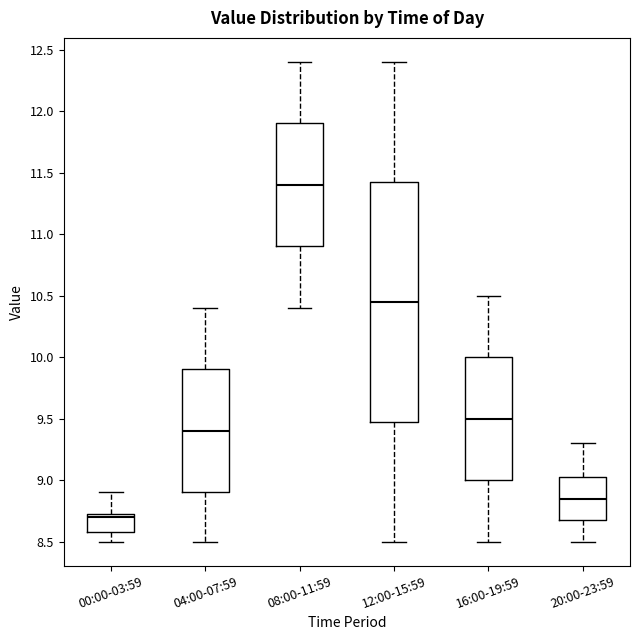

Reading left to right, transcribe this box plot: for each box, give where its median line is, the range the box spans, and where its two whiskers end, as read against the y-axis. The values are not printed on the chart, so give them approximately, as read against the axis.

00:00-03:59: median 8.70, box 8.60 to 8.75, whiskers 8.50 to 8.90
04:00-07:59: median 9.40, box 8.90 to 9.90, whiskers 8.50 to 10.40
08:00-11:59: median 11.40, box 10.90 to 11.90, whiskers 10.40 to 12.40
12:00-15:59: median 10.45, box 9.50 to 11.45, whiskers 8.50 to 12.40
16:00-19:59: median 9.50, box 9.00 to 10.00, whiskers 8.50 to 10.50
20:00-23:59: median 8.85, box 8.70 to 9.05, whiskers 8.50 to 9.30